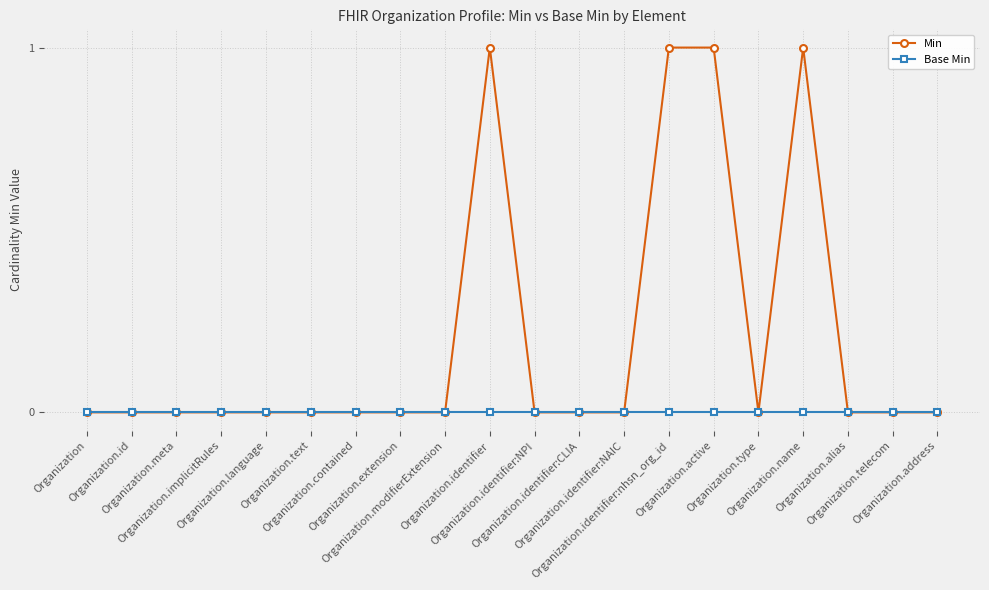

Reading right to left, list all the values displayed in this chart.

Min: Organization.address=0	Organization.telecom=0	Organization.alias=0	Organization.name=1	Organization.type=0	Organization.active=1	Organization.identifier:nhsn_org_id=1	Organization.identifier:NAIC=0	Organization.identifier:CLIA=0	Organization.identifier:NPI=0	Organization.identifier=1	Organization.modifierExtension=0	Organization.extension=0	Organization.contained=0	Organization.text=0	Organization.language=0	Organization.implicitRules=0	Organization.meta=0	Organization.id=0	Organization=0
Base Min: Organization.address=0	Organization.telecom=0	Organization.alias=0	Organization.name=0	Organization.type=0	Organization.active=0	Organization.identifier:nhsn_org_id=0	Organization.identifier:NAIC=0	Organization.identifier:CLIA=0	Organization.identifier:NPI=0	Organization.identifier=0	Organization.modifierExtension=0	Organization.extension=0	Organization.contained=0	Organization.text=0	Organization.language=0	Organization.implicitRules=0	Organization.meta=0	Organization.id=0	Organization=0